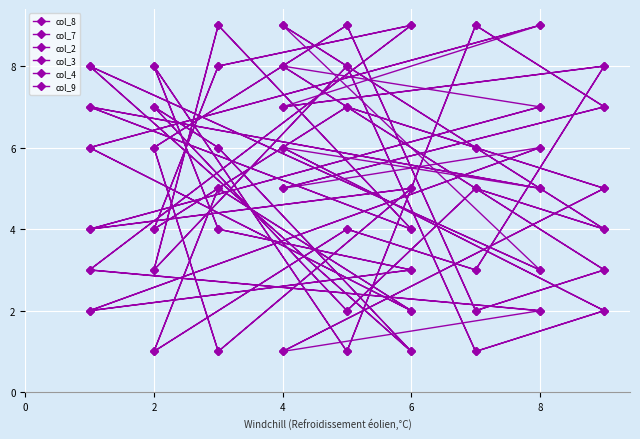

What is the difference between the maximum and minimum values in the col_9 series?

8